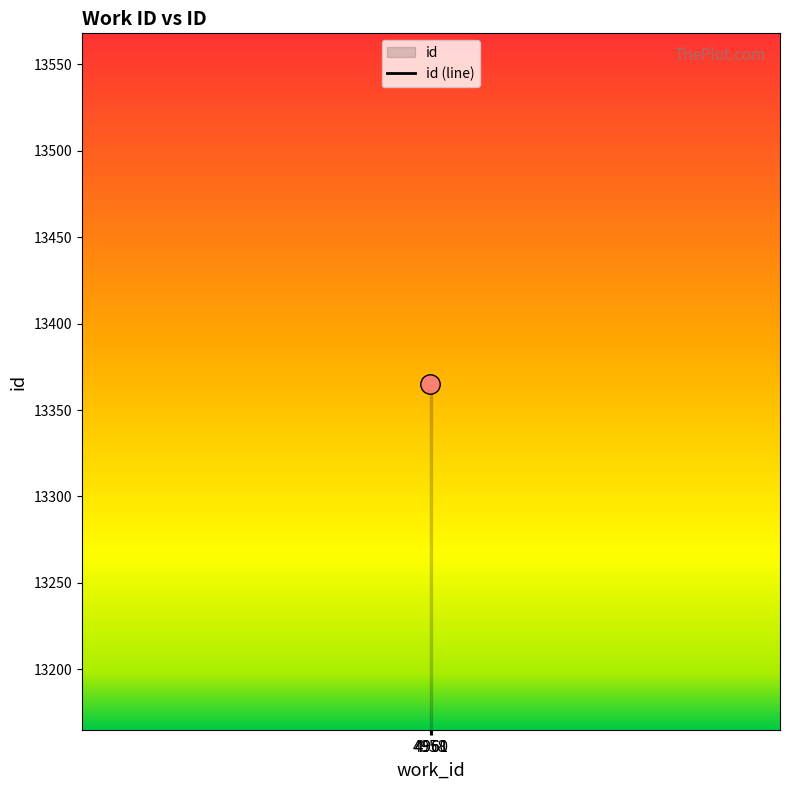

The chart shows a value of 9335 at 4960. True or false?

False